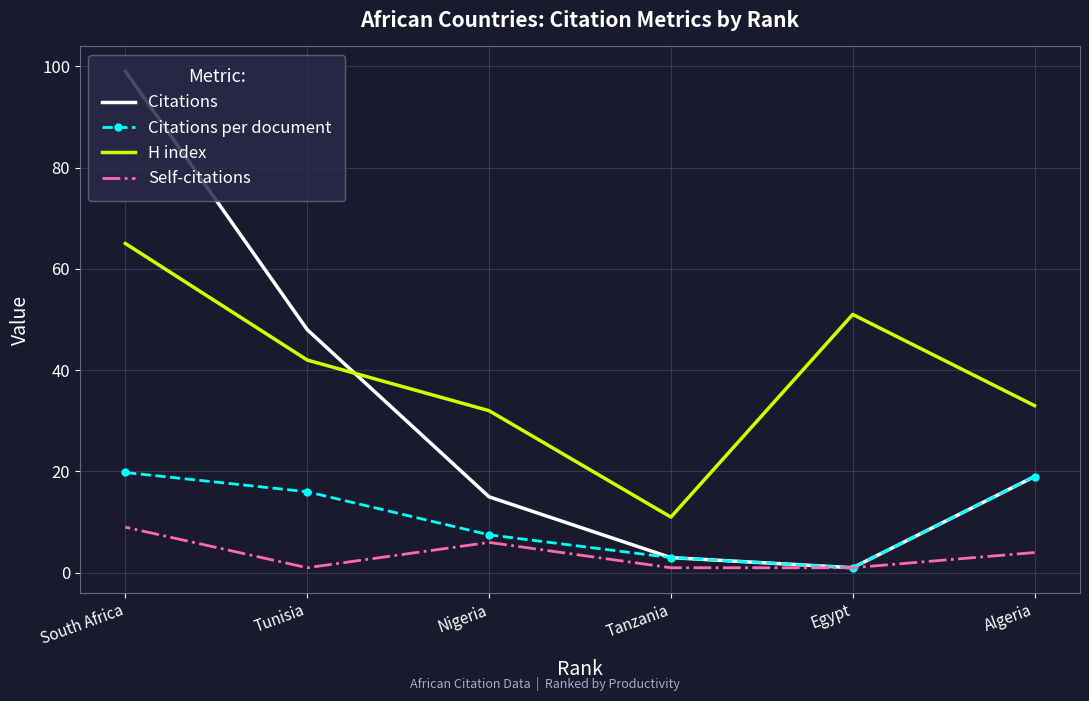

At which category is the sum across all series the highest?

South Africa